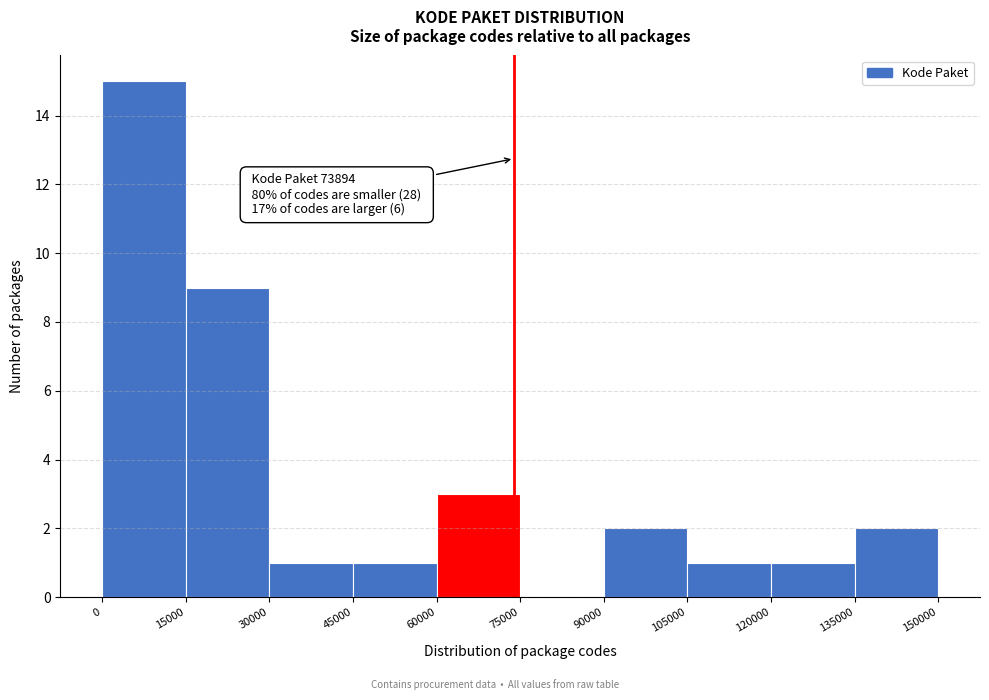

Which range on the x-axis has the tallest bar?

0 to 15000